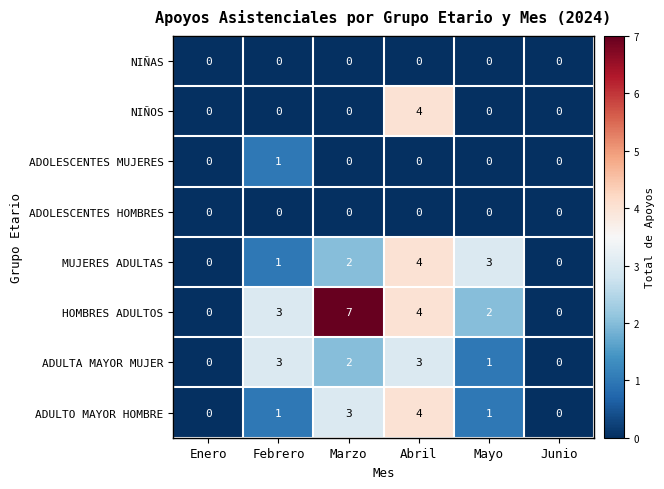

What is the total value across all series at Marzo?

14